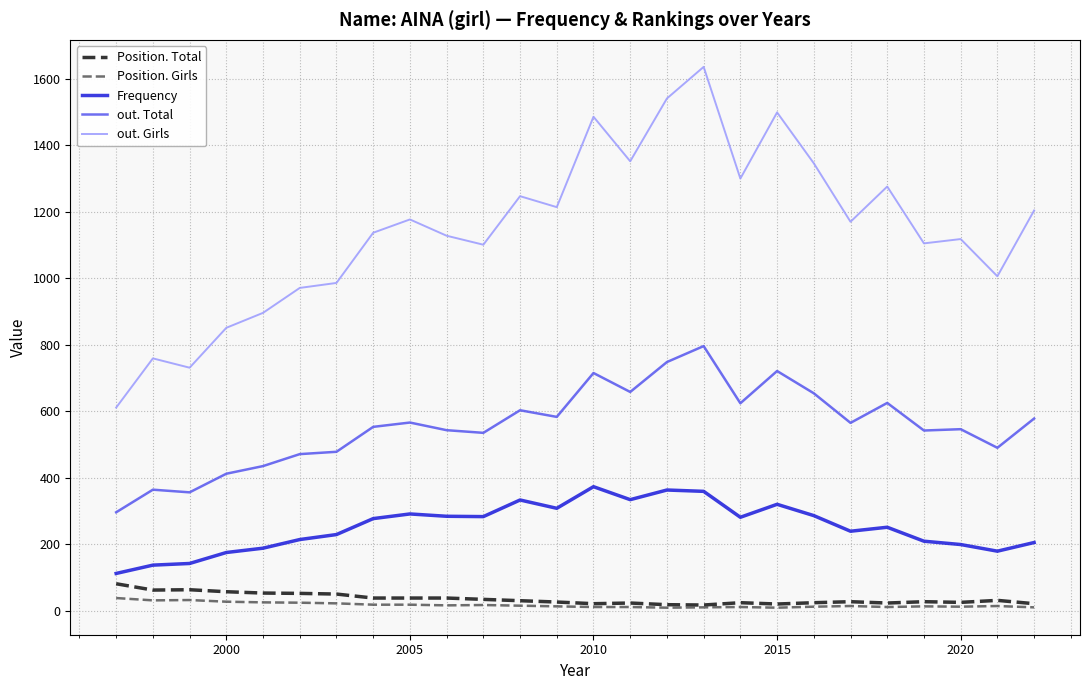

True or false: Position. Girls and out. Total cross at least once.

False